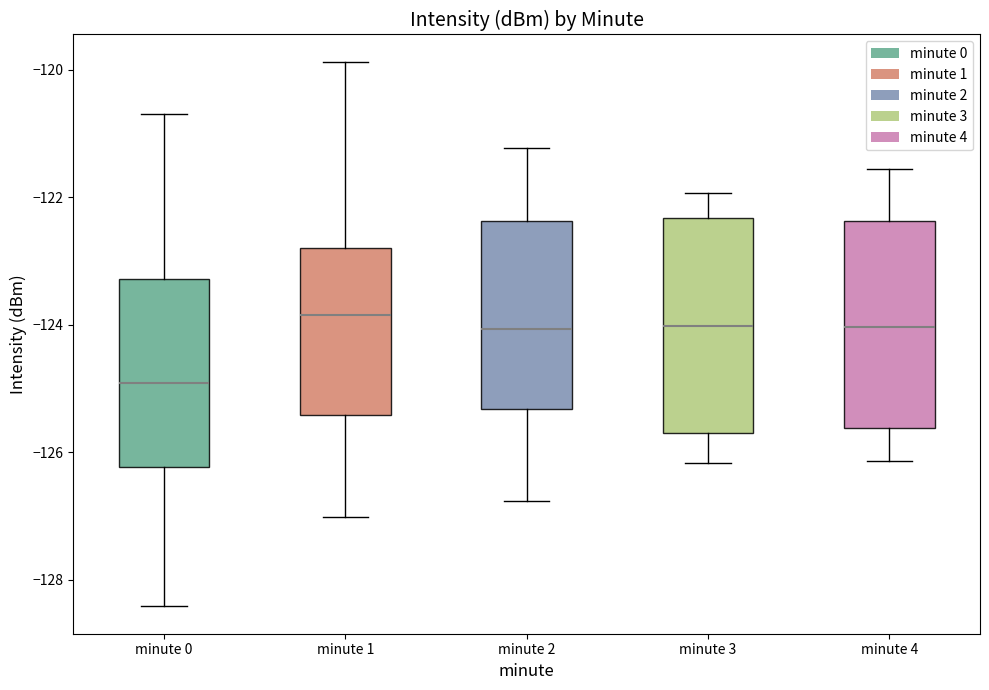

Reading left to right, read every box against the y-axis: the position of its median line, the range the box covers, and the ends of its whiskers. The values are not printed on the chart, so give them approximately, as read against the axis.

minute 0: median -125.0, box -126.2 to -123.2, whiskers -128.4 to -120.6
minute 1: median -123.8, box -125.4 to -122.8, whiskers -127.0 to -119.8
minute 2: median -124.0, box -125.4 to -122.4, whiskers -126.8 to -121.2
minute 3: median -124.0, box -125.8 to -122.4, whiskers -126.2 to -122.0
minute 4: median -124.0, box -125.6 to -122.4, whiskers -126.2 to -121.6